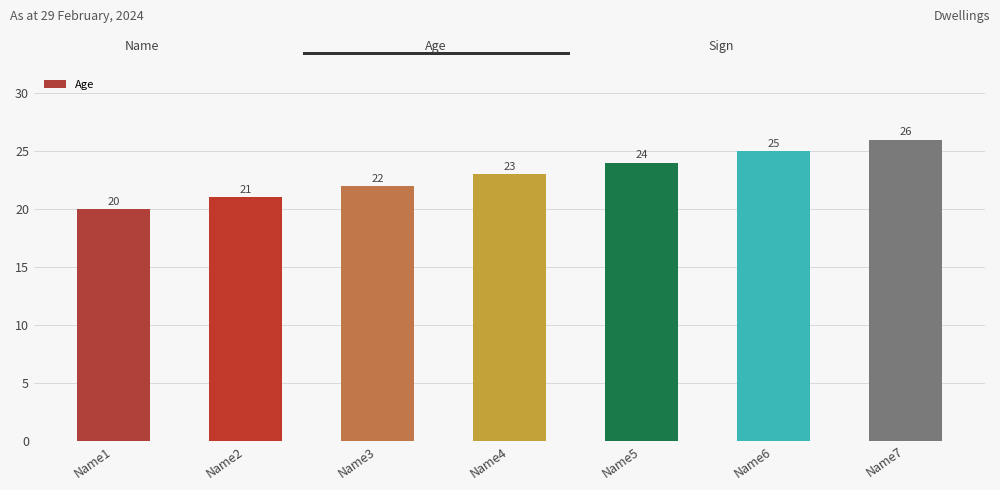

Which has a higher value, Name1 or Name2?

Name2